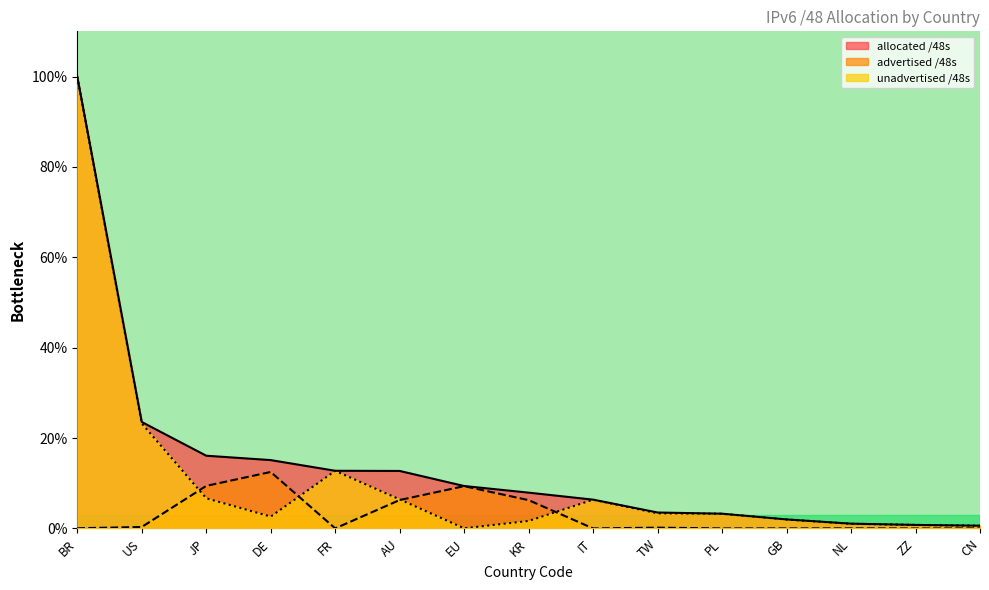

What is the difference between the second highest and second lowest values in the allocated /48s series?

22.8